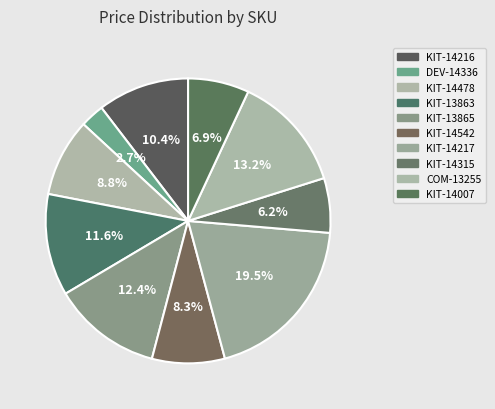

What is the total percentage of KIT-13865 and KIT-14007?

19.3%